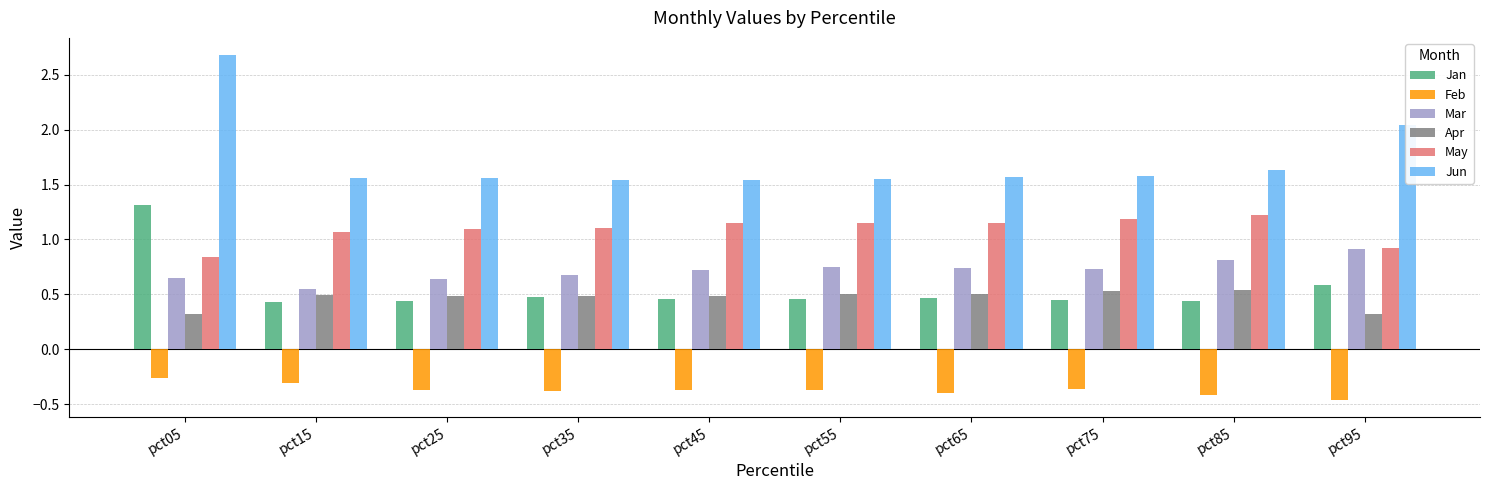

Which category has the highest value across all series?

pct05